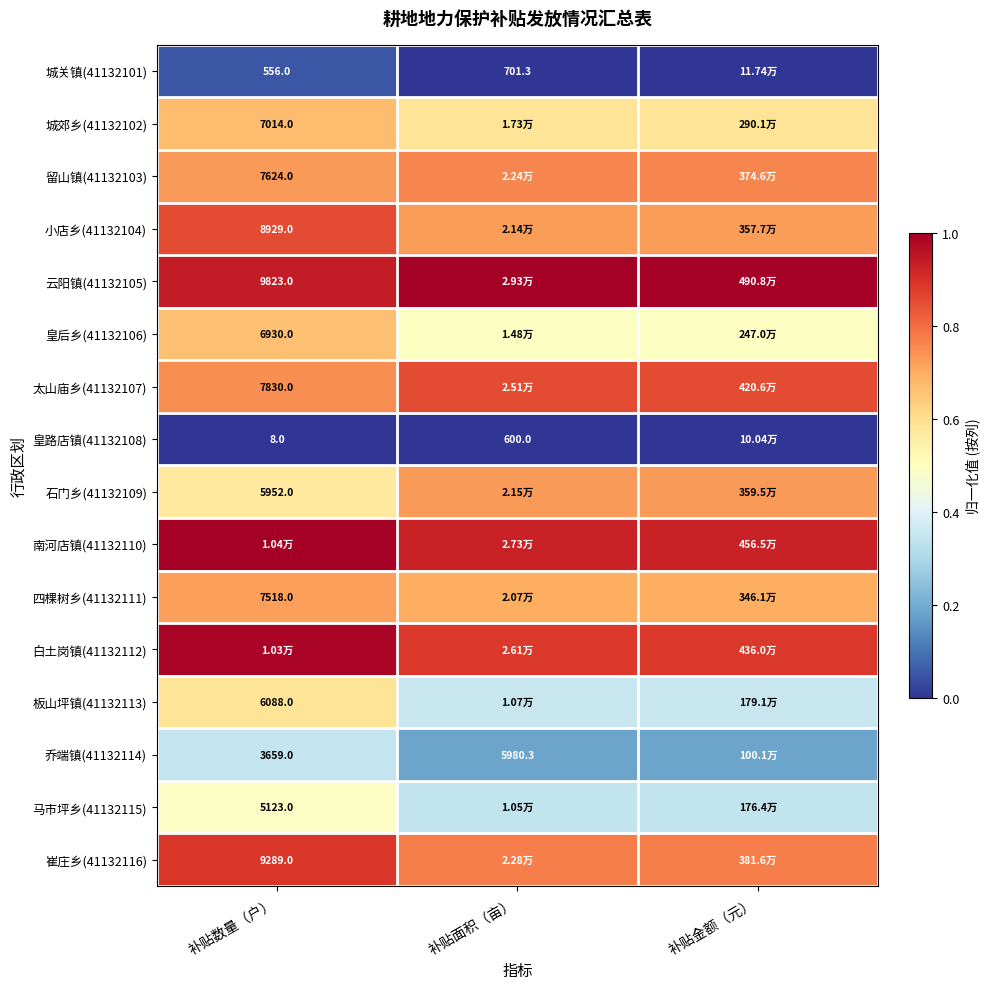

At which category does the chart reach its peak across all series?

补贴面积（亩）